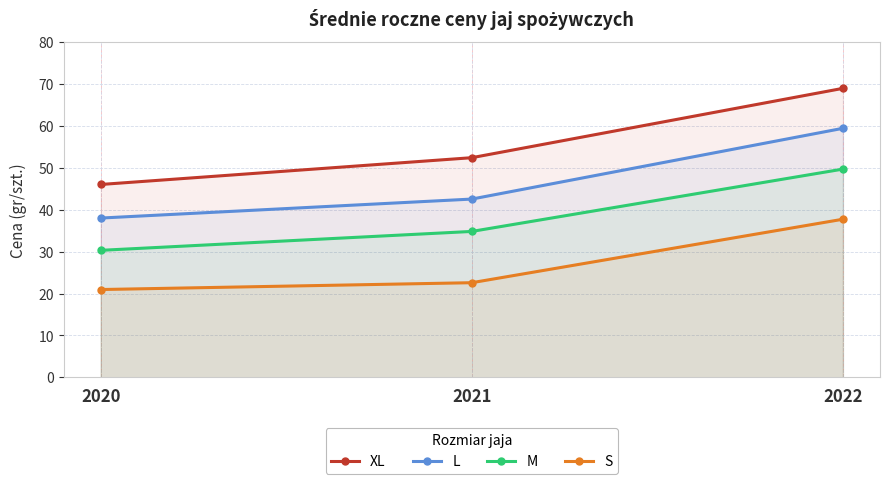

The value of L at 2021 is 74.6. True or false?

False